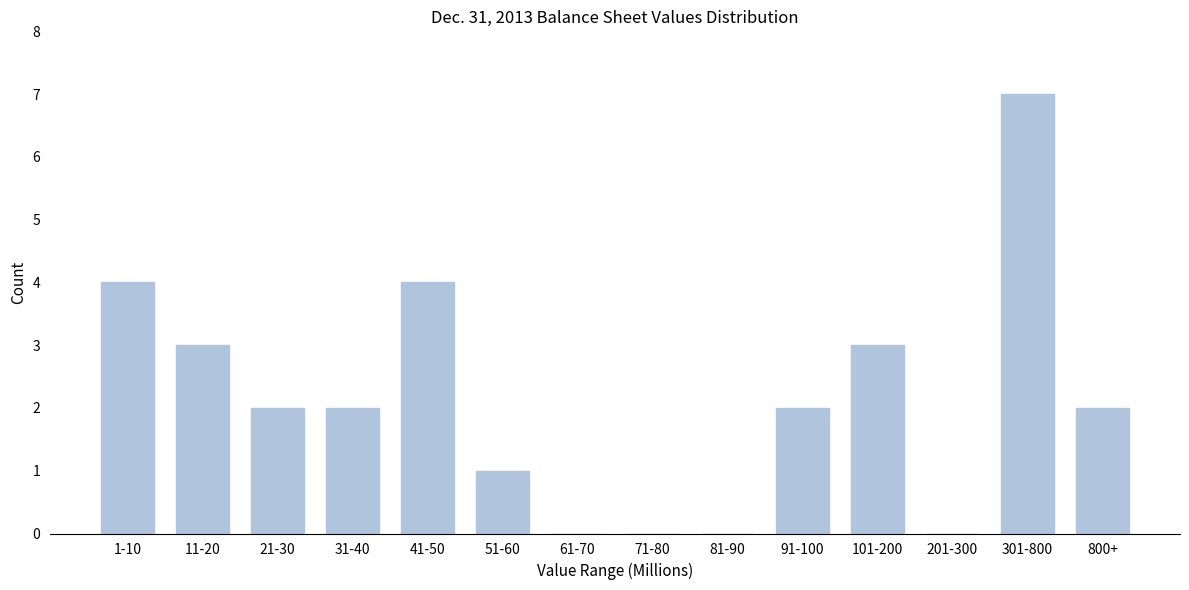

Reading right to left, what are all the values shown in this chart?

800+=2	301-800=7	201-300=0	101-200=3	91-100=2	81-90=0	71-80=0	61-70=0	51-60=1	41-50=4	31-40=2	21-30=2	11-20=3	1-10=4